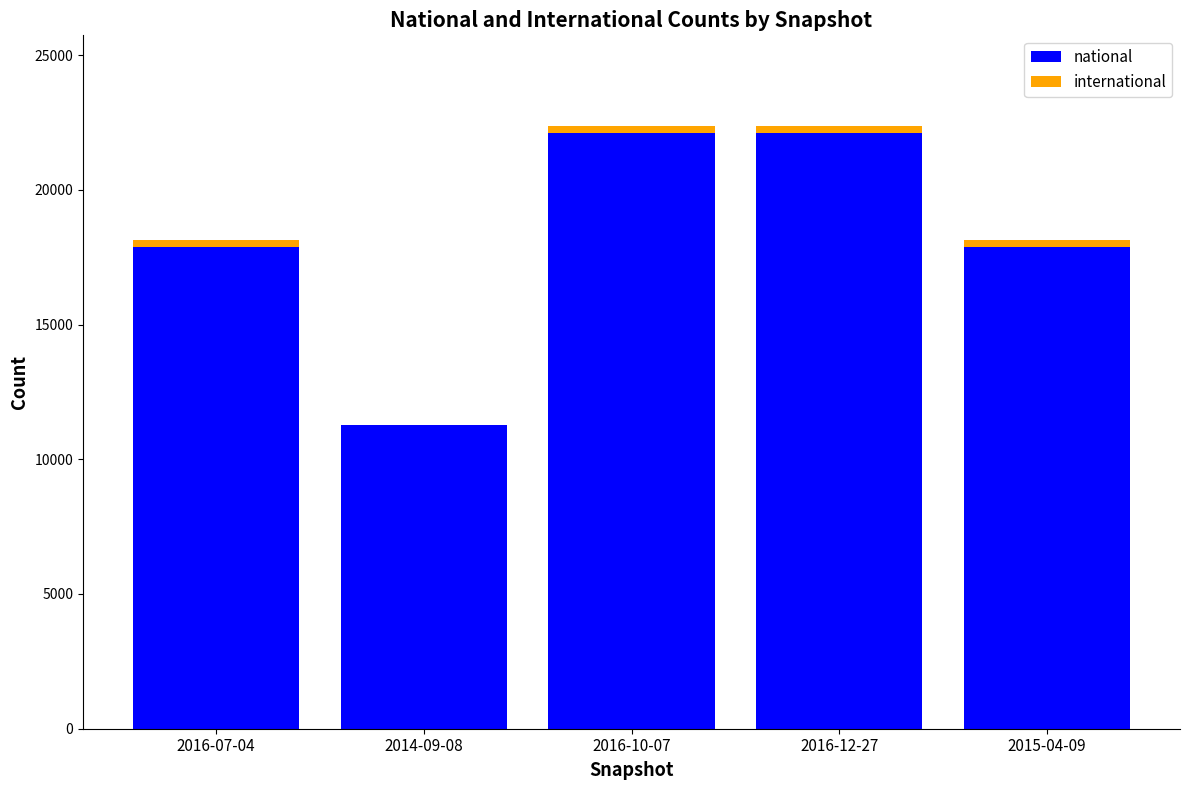

What is the sum of all national values?

91285